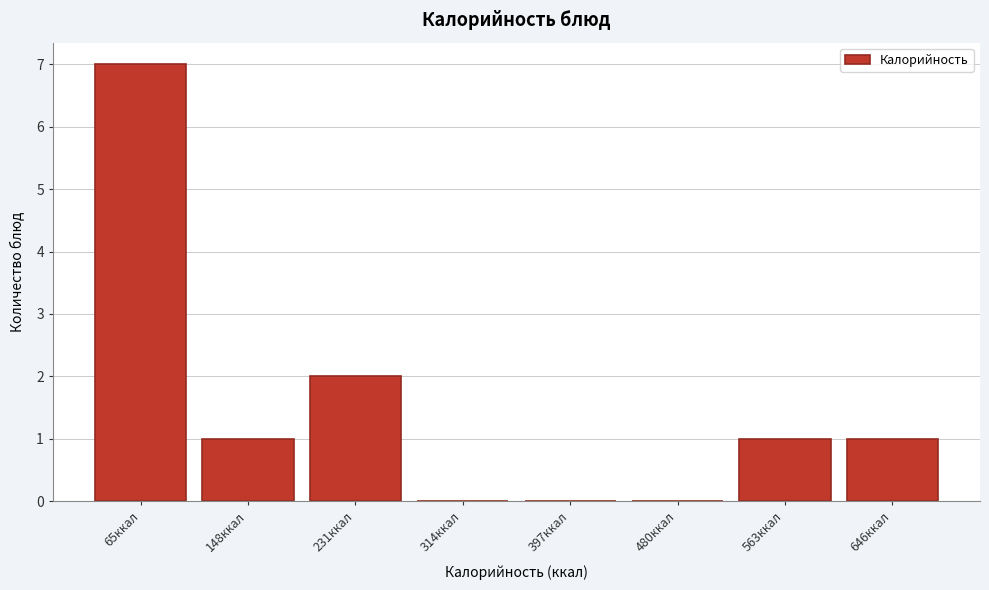

Reading left to right, what are all the values shown in this chart?

65ккал=7	148ккал=1	231ккал=2	314ккал=0	397ккал=0	480ккал=0	563ккал=1	646ккал=1